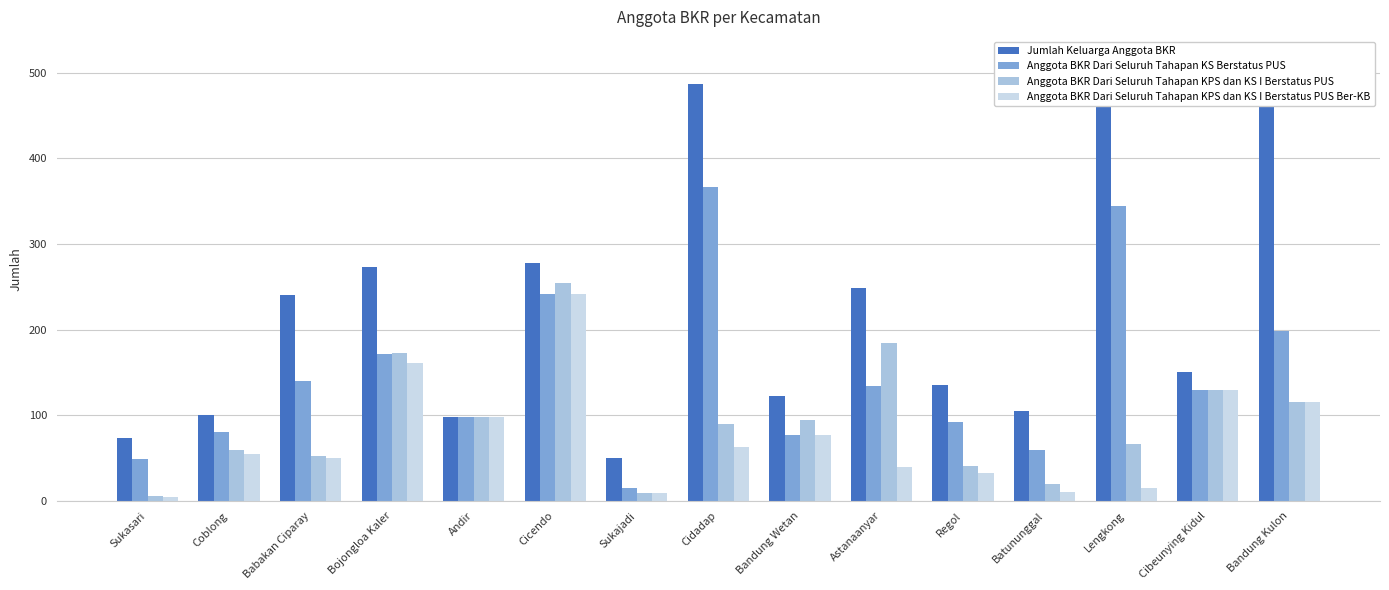

Does the chart contain any negative values?

No